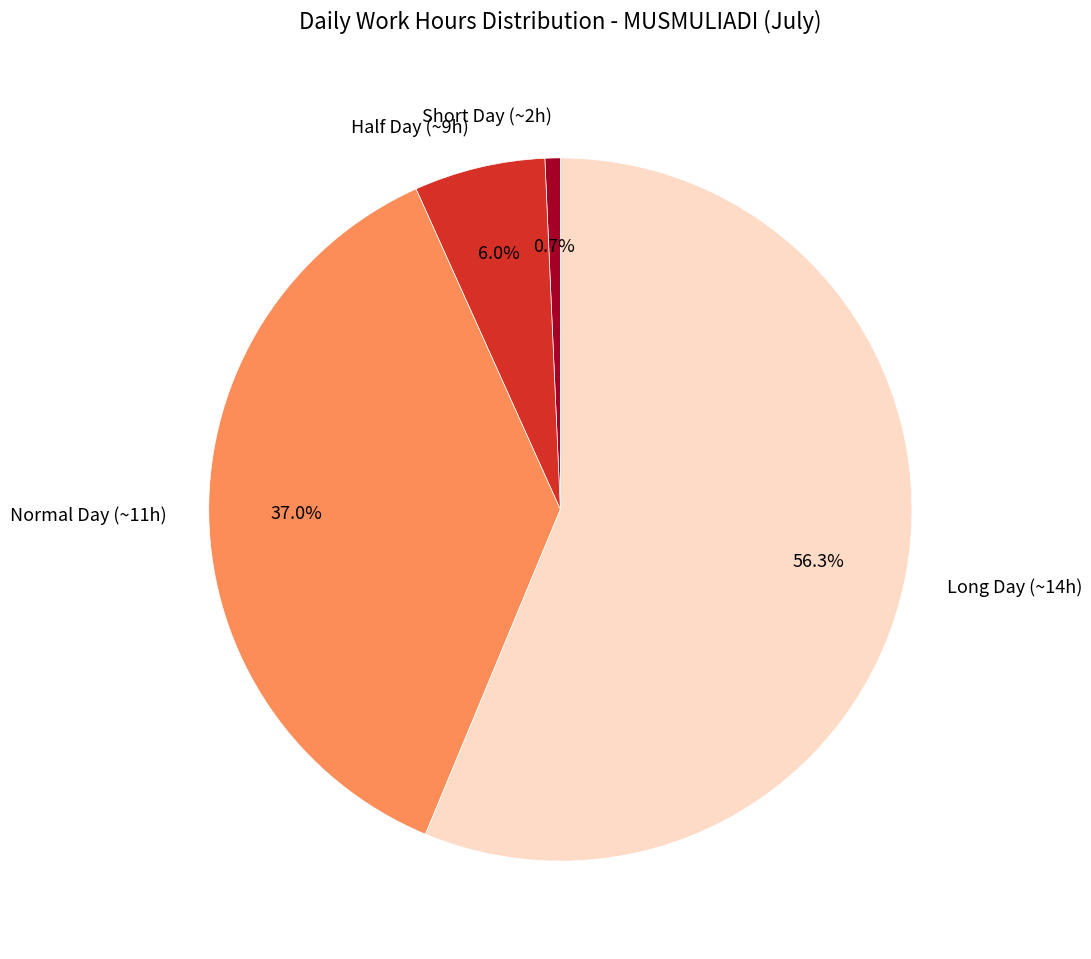

Which slice is the smallest?

Short Day (~2h)